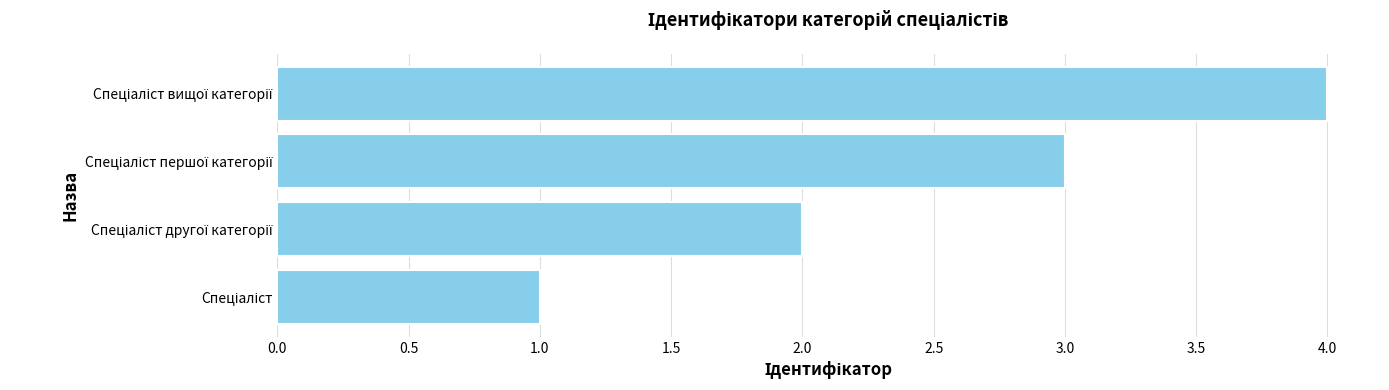

What is the difference between the maximum and minimum values?

3